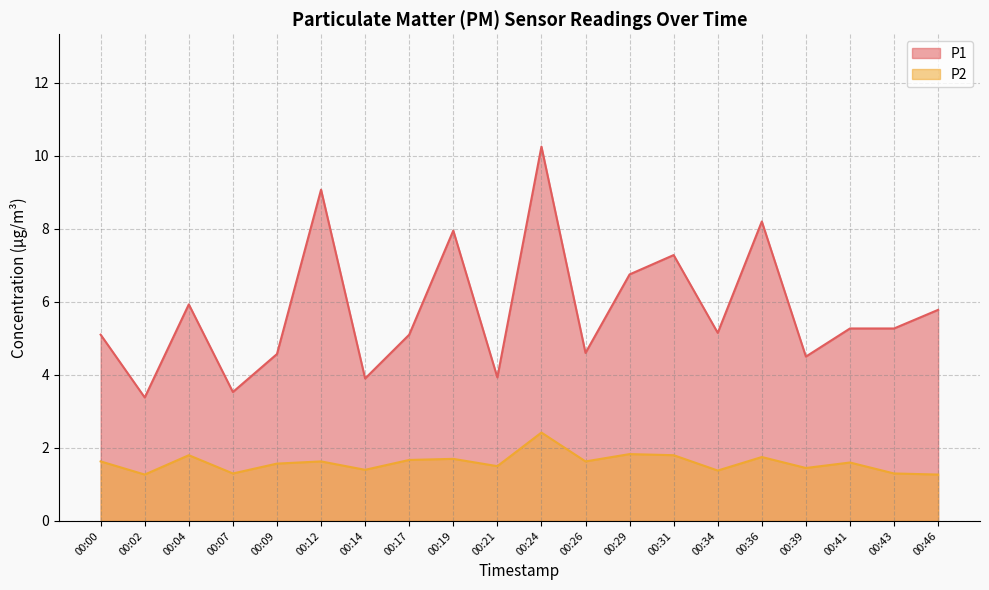

Where does the P1 series first go above 5?

00:00